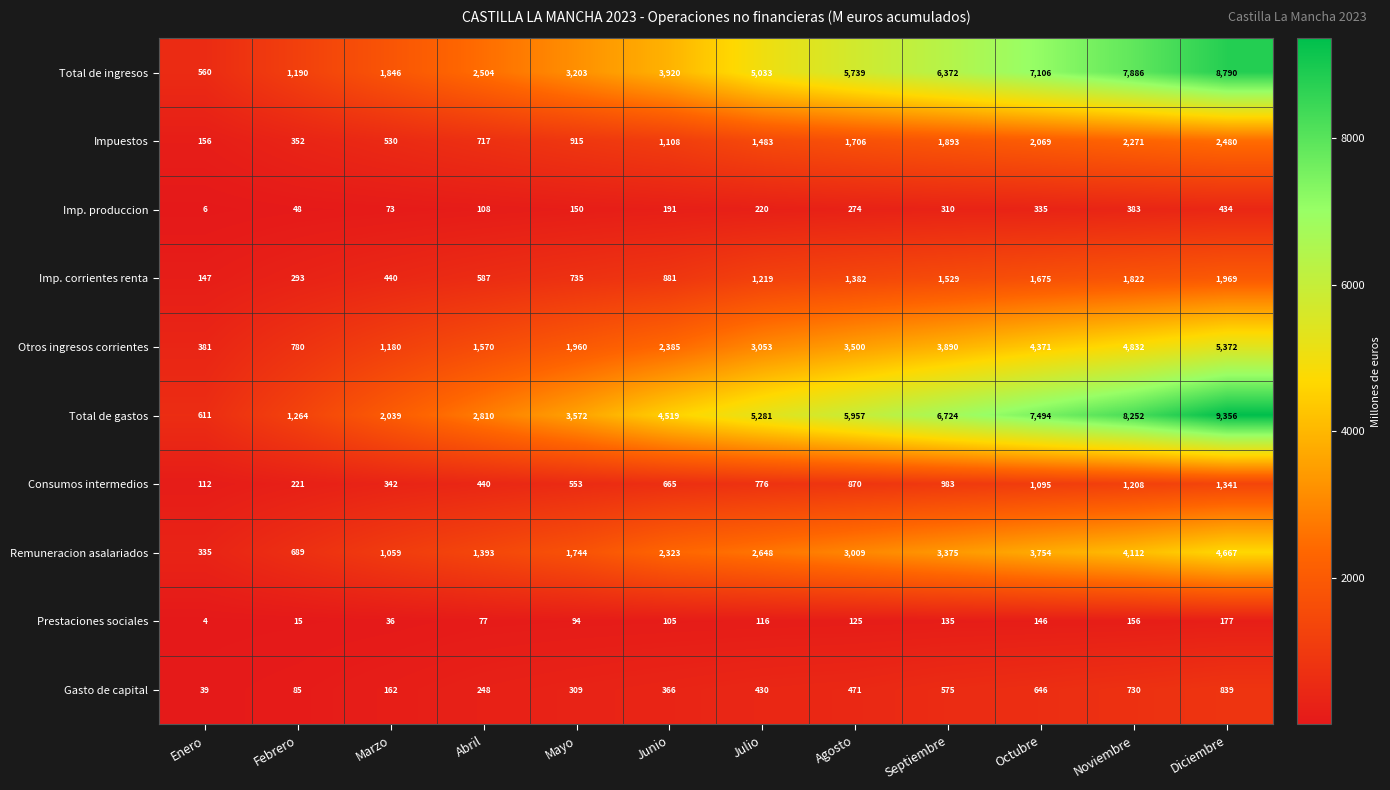

True or false: Otros ingresos corrientes has a value of 1180 at Marzo.

True